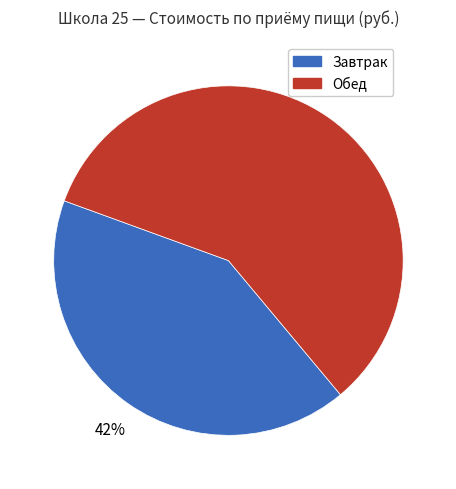

How many slices are in this pie chart?

2